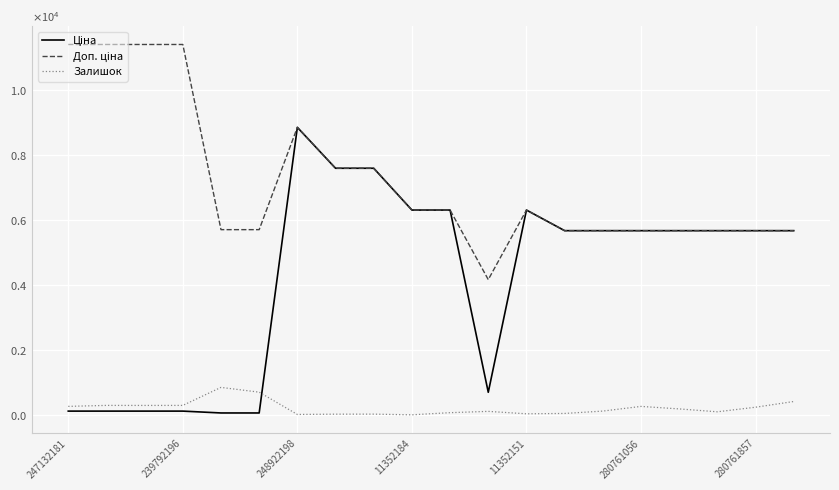

Is this an area chart (filled region under the line)?

No